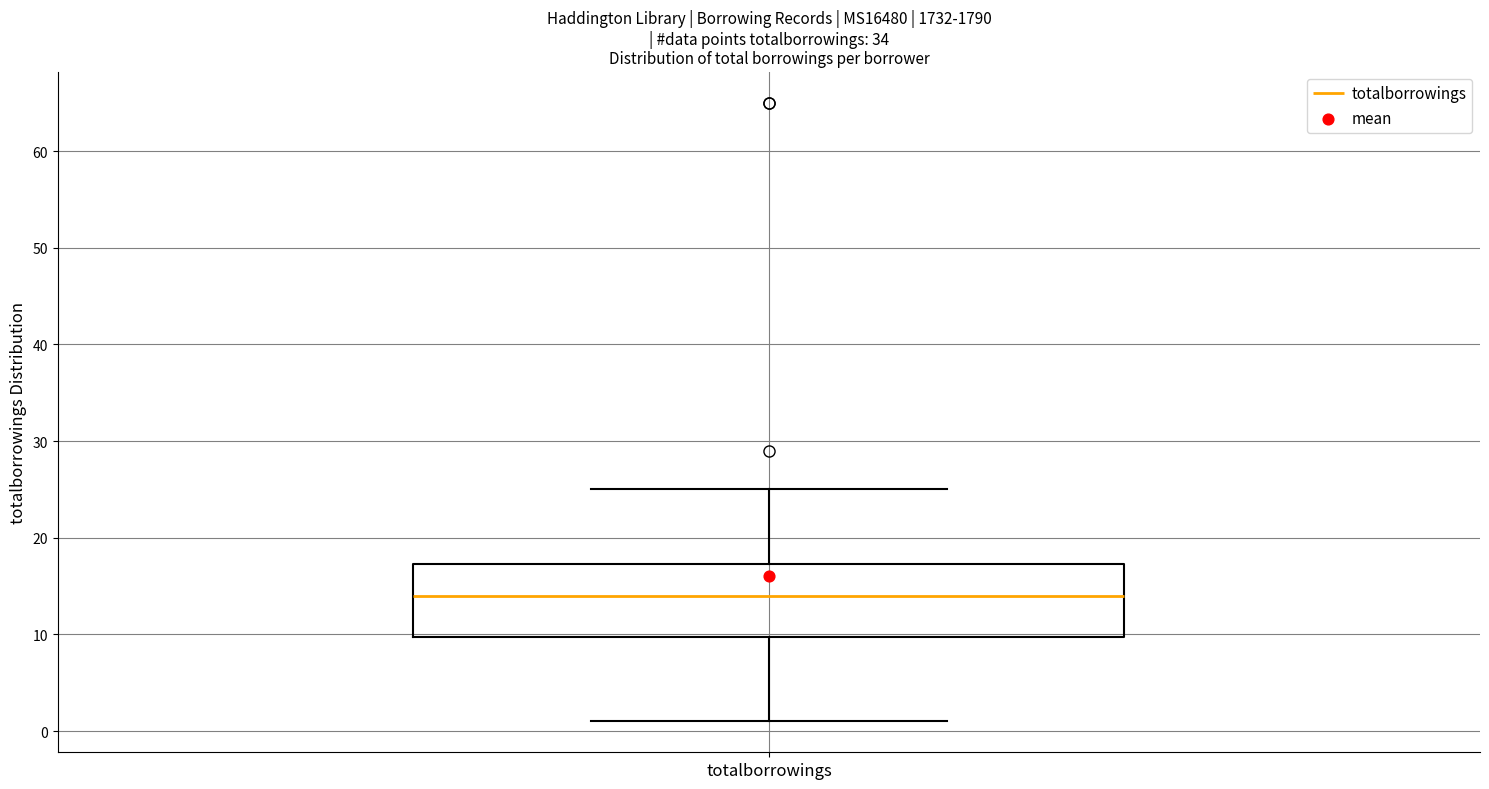

Read this box plot against the y-axis: the position of the median line, the range covered by the box, and the ends of both whiskers. The values are not printed on the chart, so give them approximately, as read against the axis.

median 14, box 10 to 17, whiskers 1 to 25